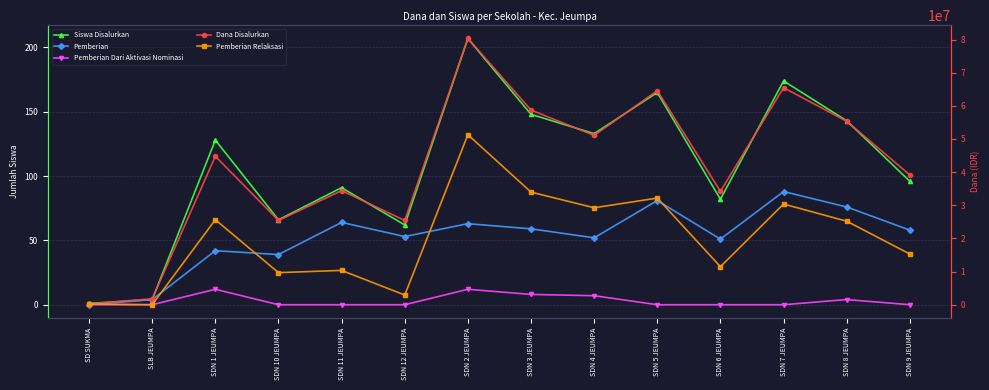

What is the label of the 7th point from the right?

SDN 3 JEUMPA